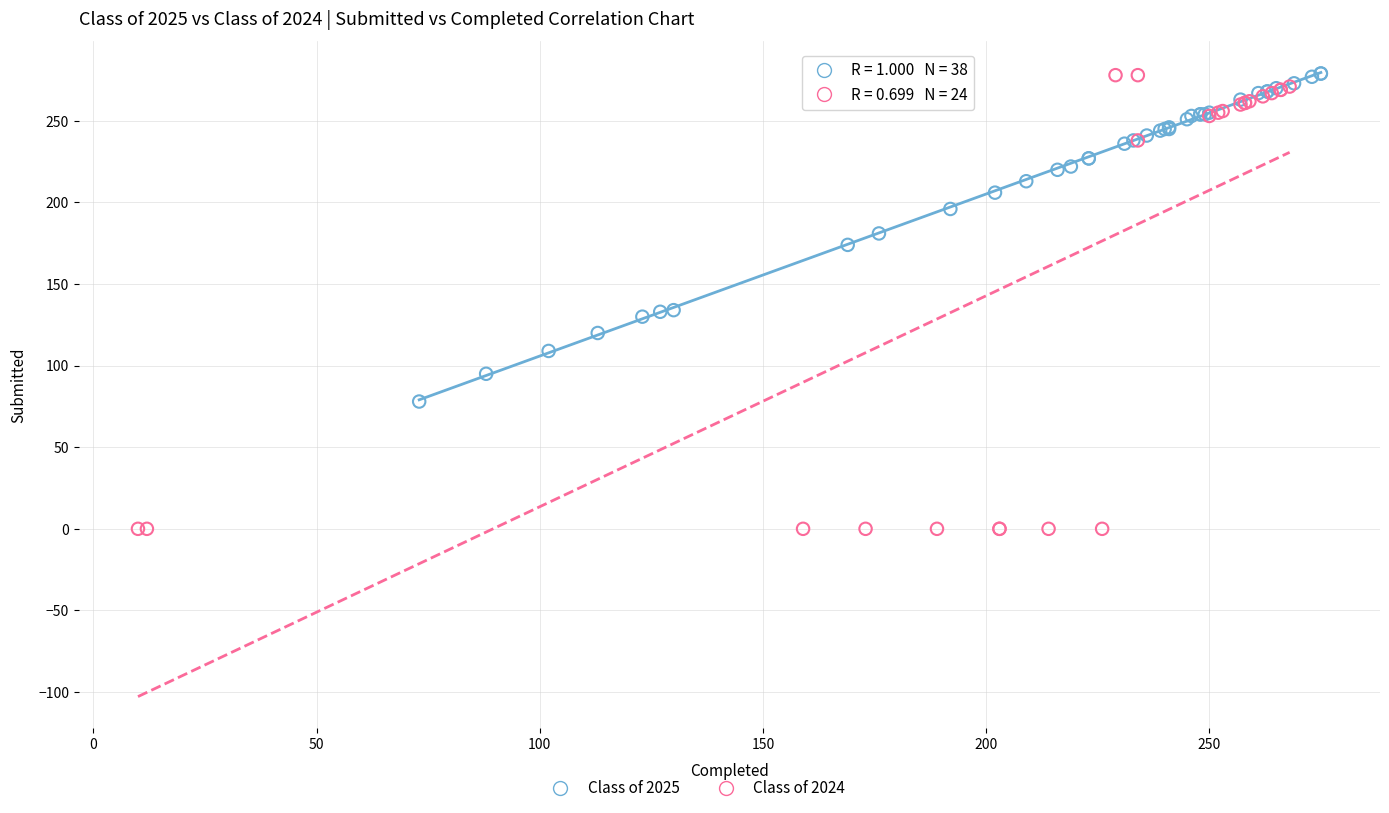

Which series reaches the minimum Y coordinate?

Class of 2024